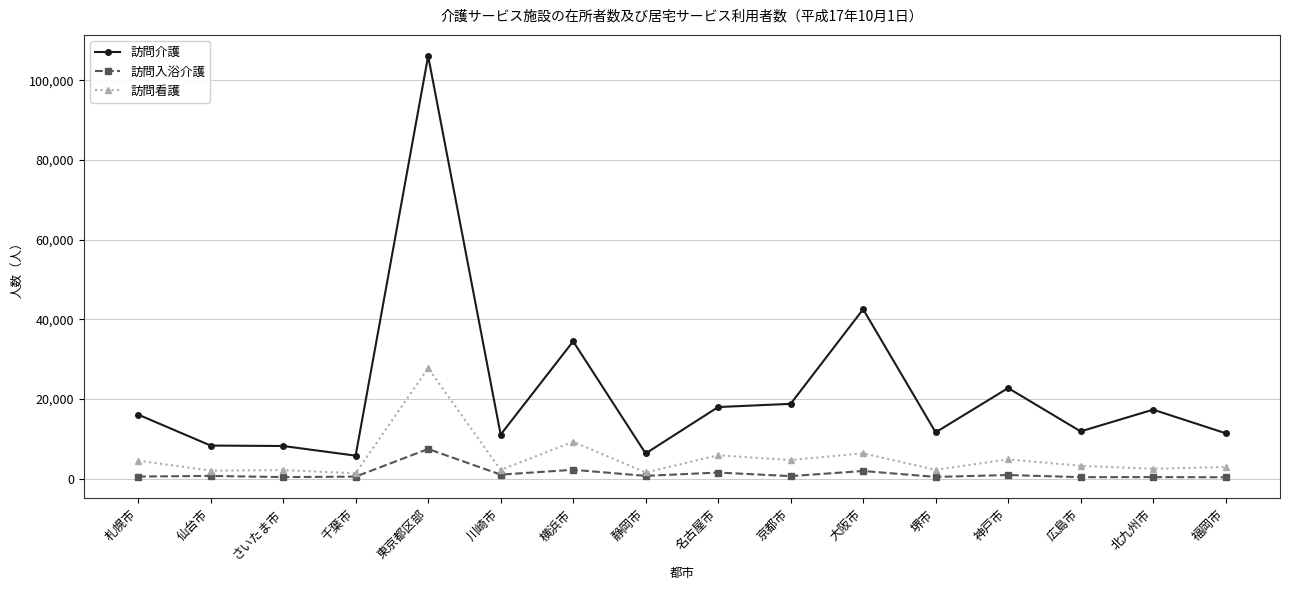

Between 大阪市 and 広島市, which series saw the biggest shift?

訪問介護